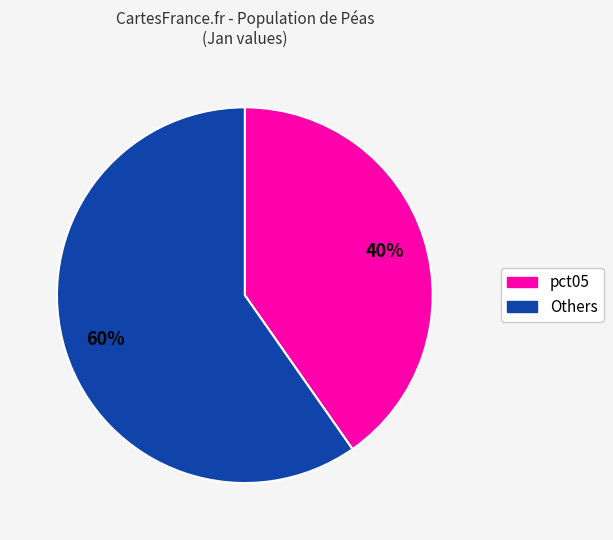

To the nearest percent, what is the average slice percentage?

50%